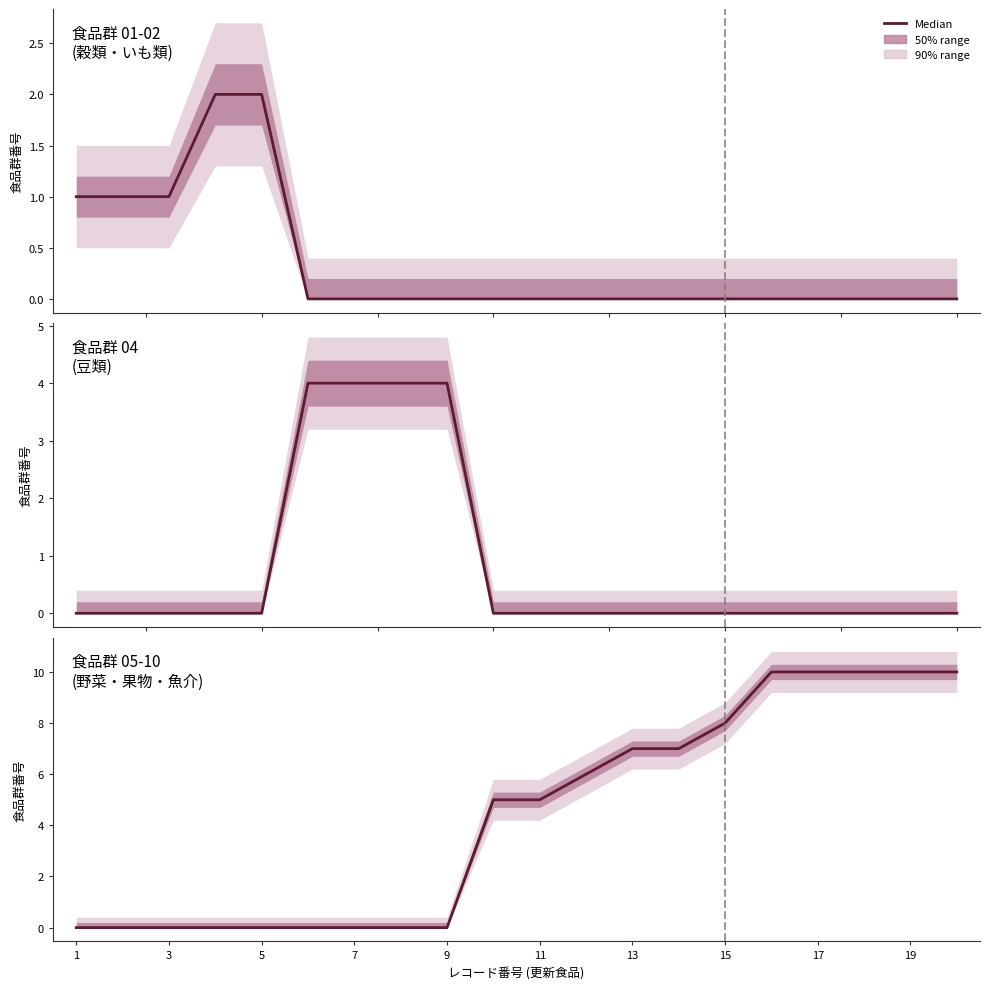

How many values are below 5?

9